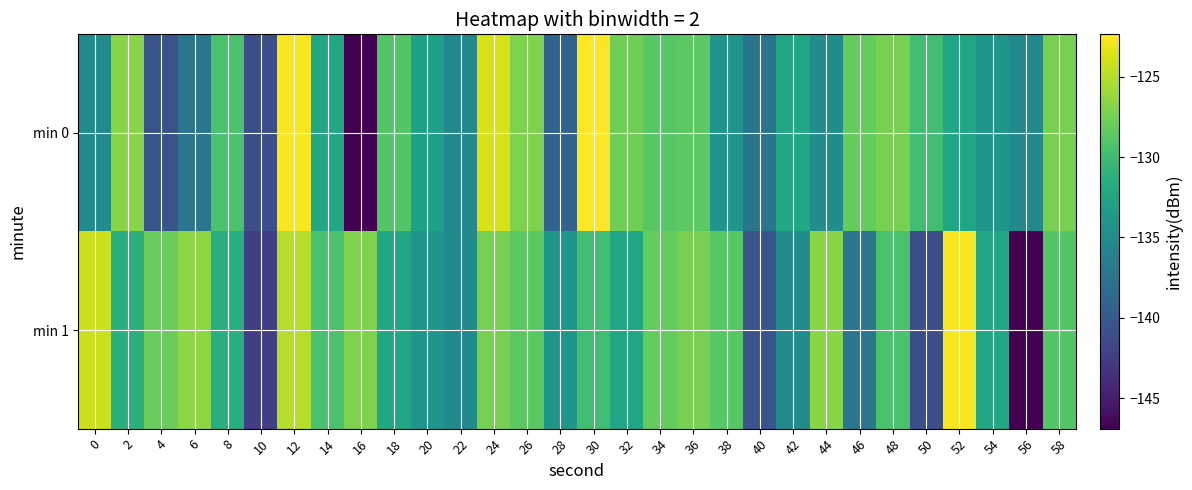

What is the total value across all series at 26?

-255.7